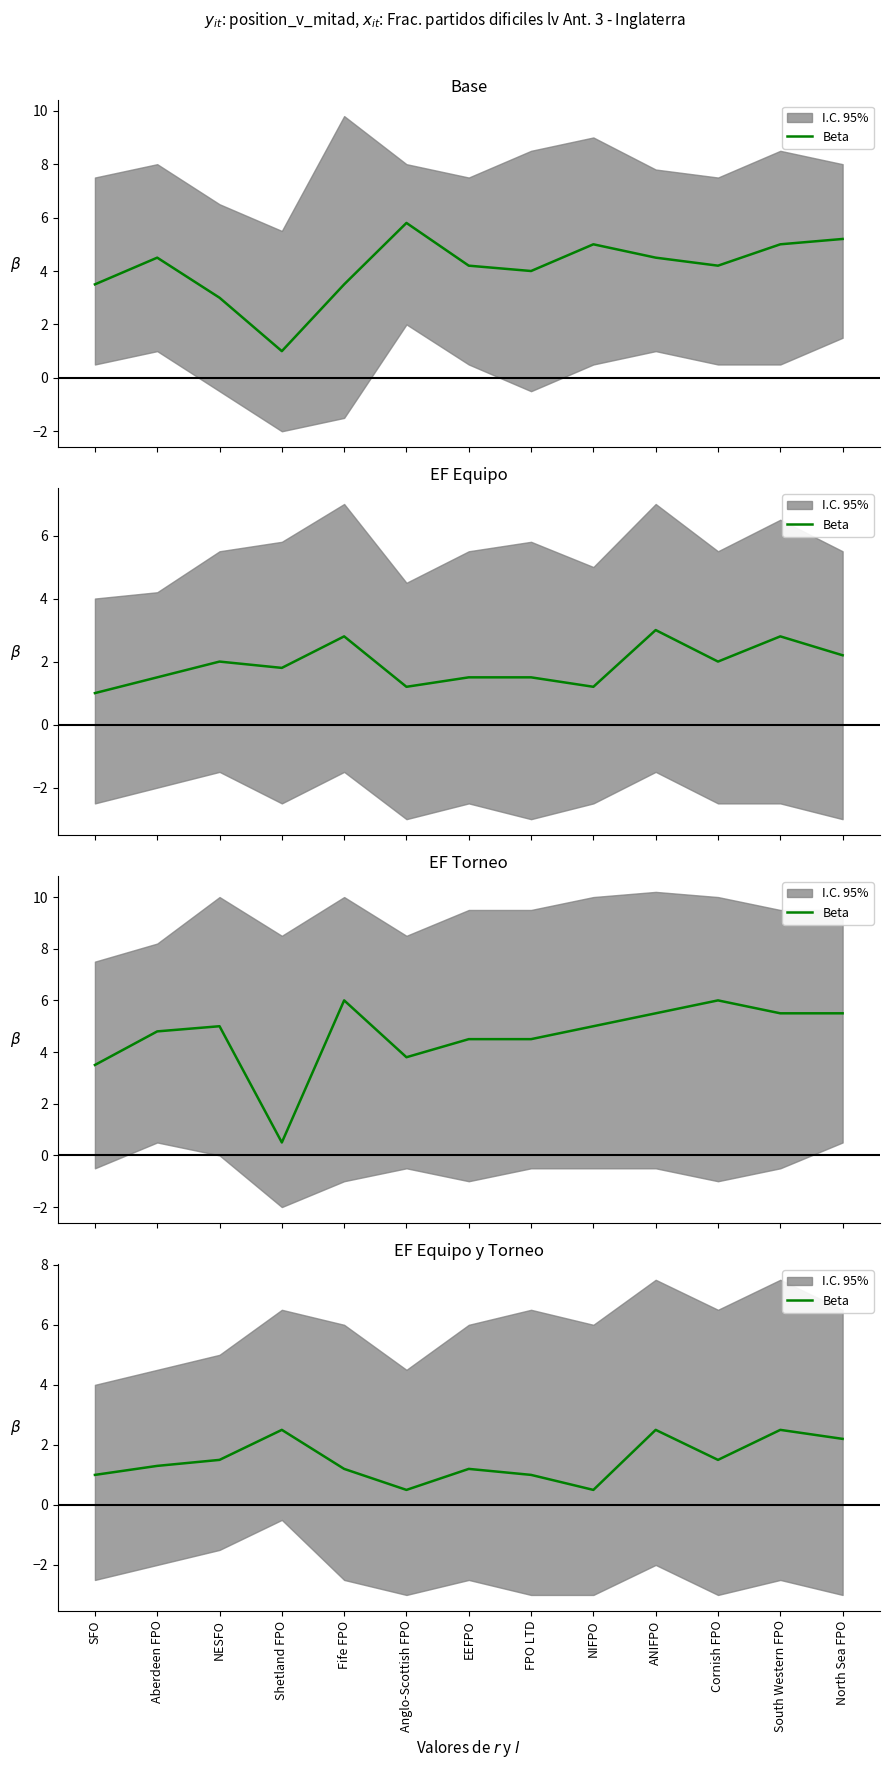

Between ANIFPO and Fife FPO, which is larger?

ANIFPO